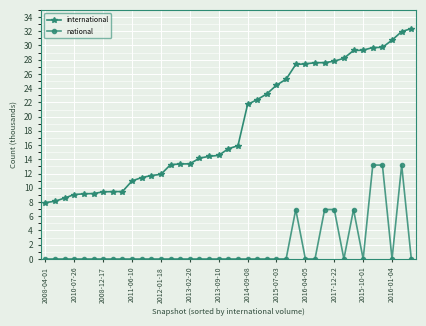

What is the value of the international point at the 29th from the left?

27.6